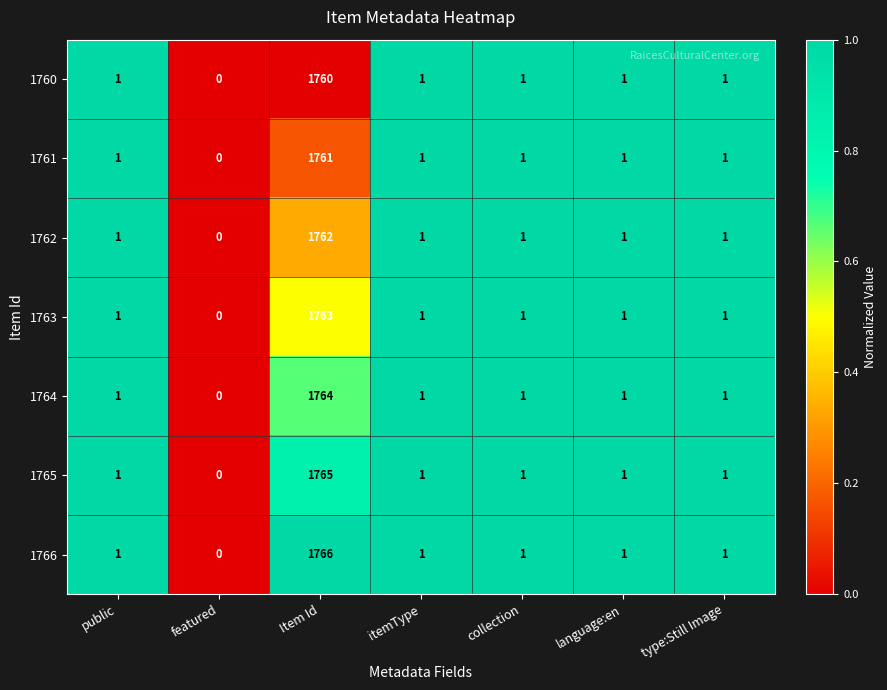

At which category does the chart reach its minimum across all series?

featured